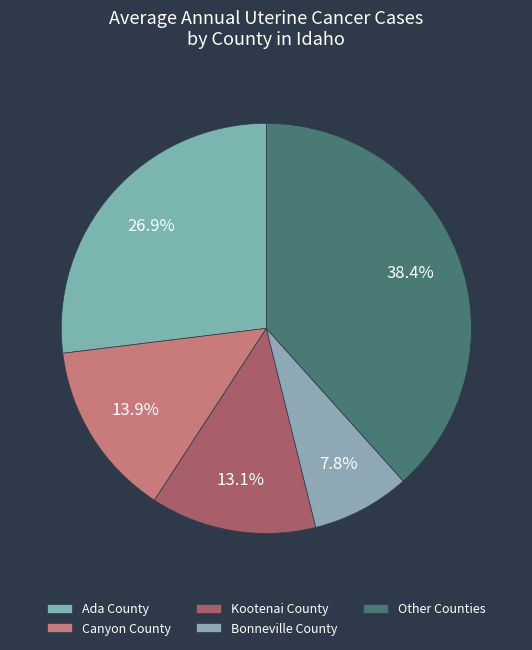

Count the number of slices in the pie.

5